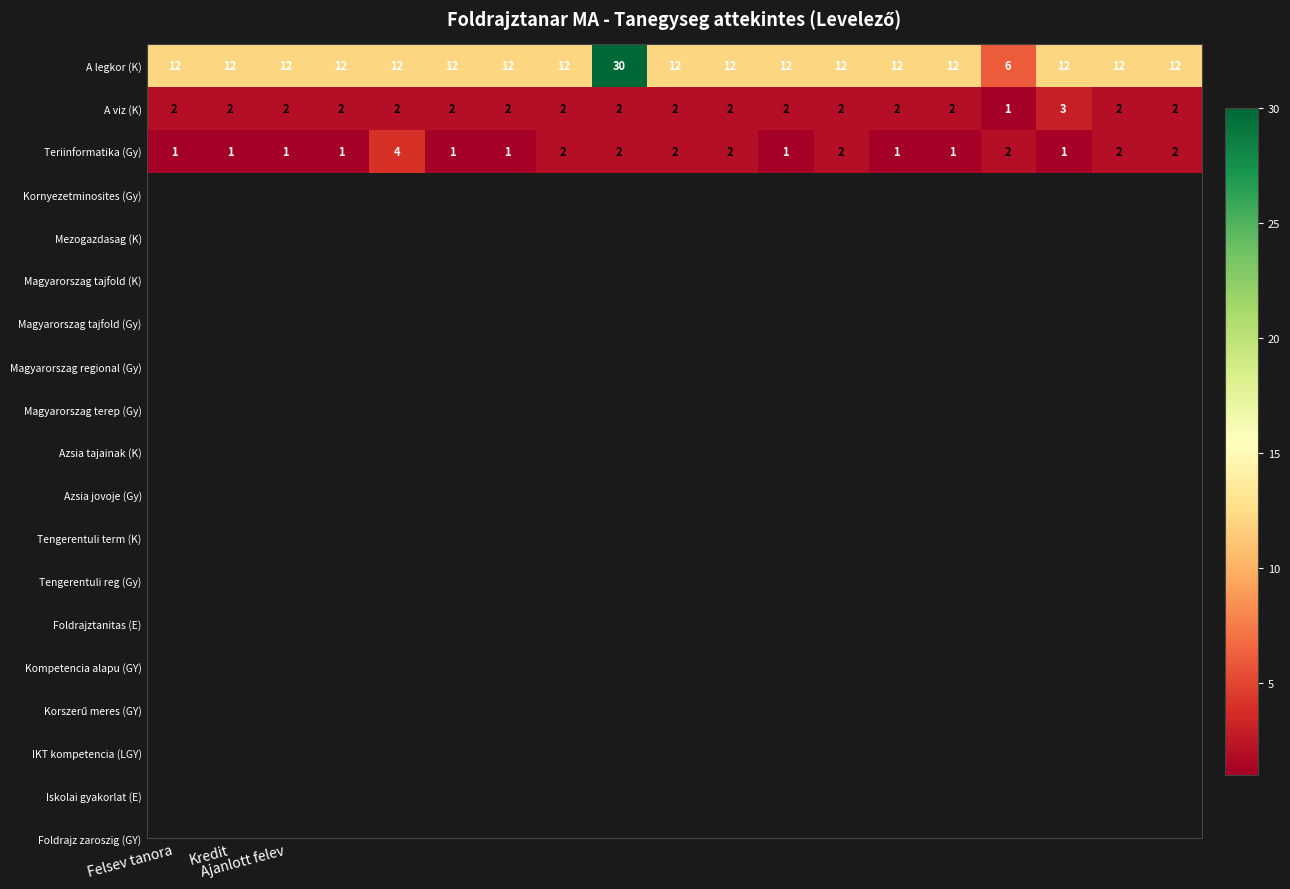

What is the greatest value displayed?

30